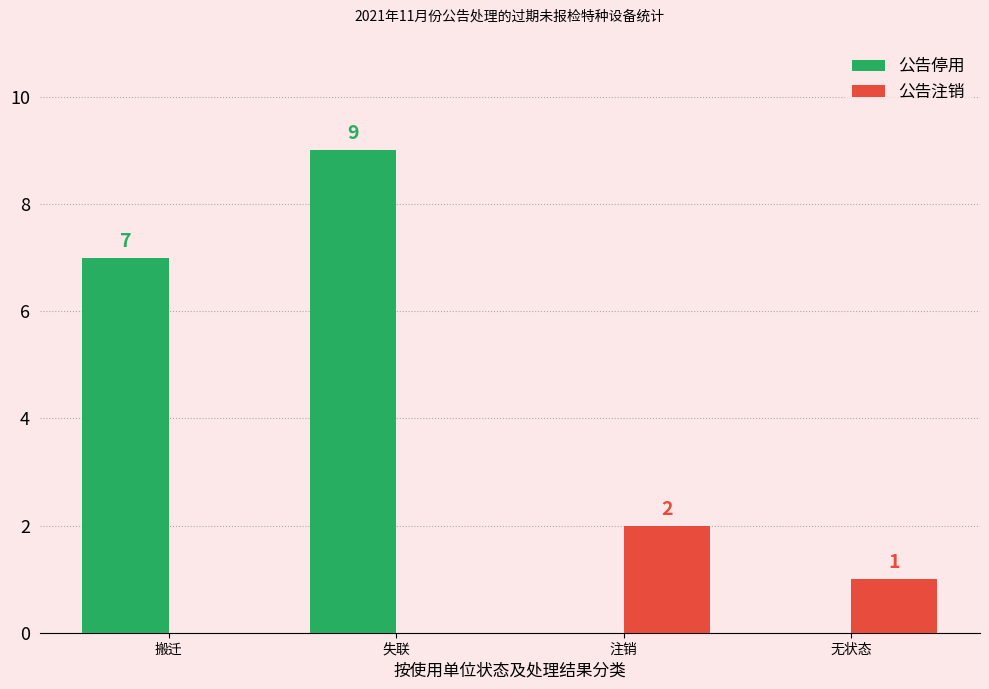

What is the sum of all 公告停用 values?

16